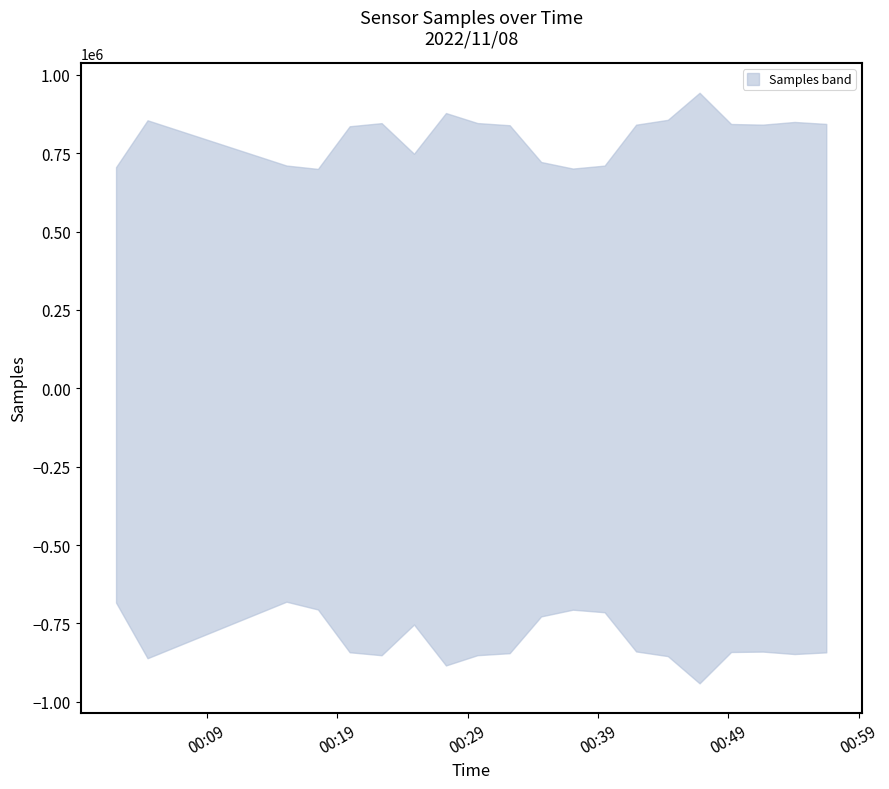

True or false: Max_cycle and Min_cycle intersect in this chart.

False